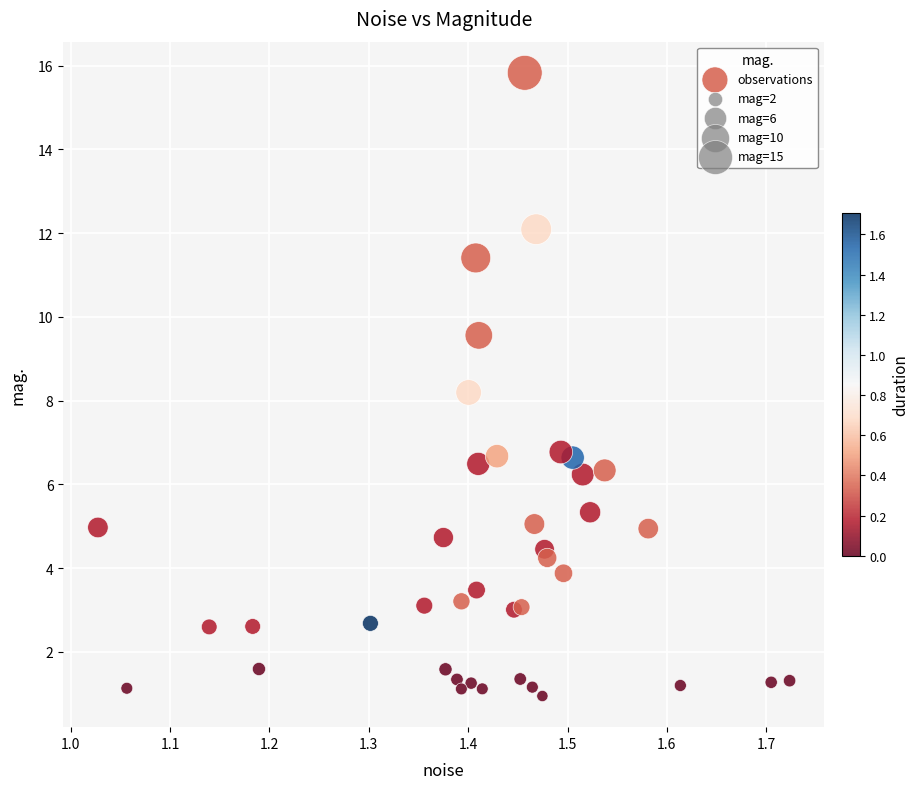

What Y value in the scatter plot is closest to 8?

8.2